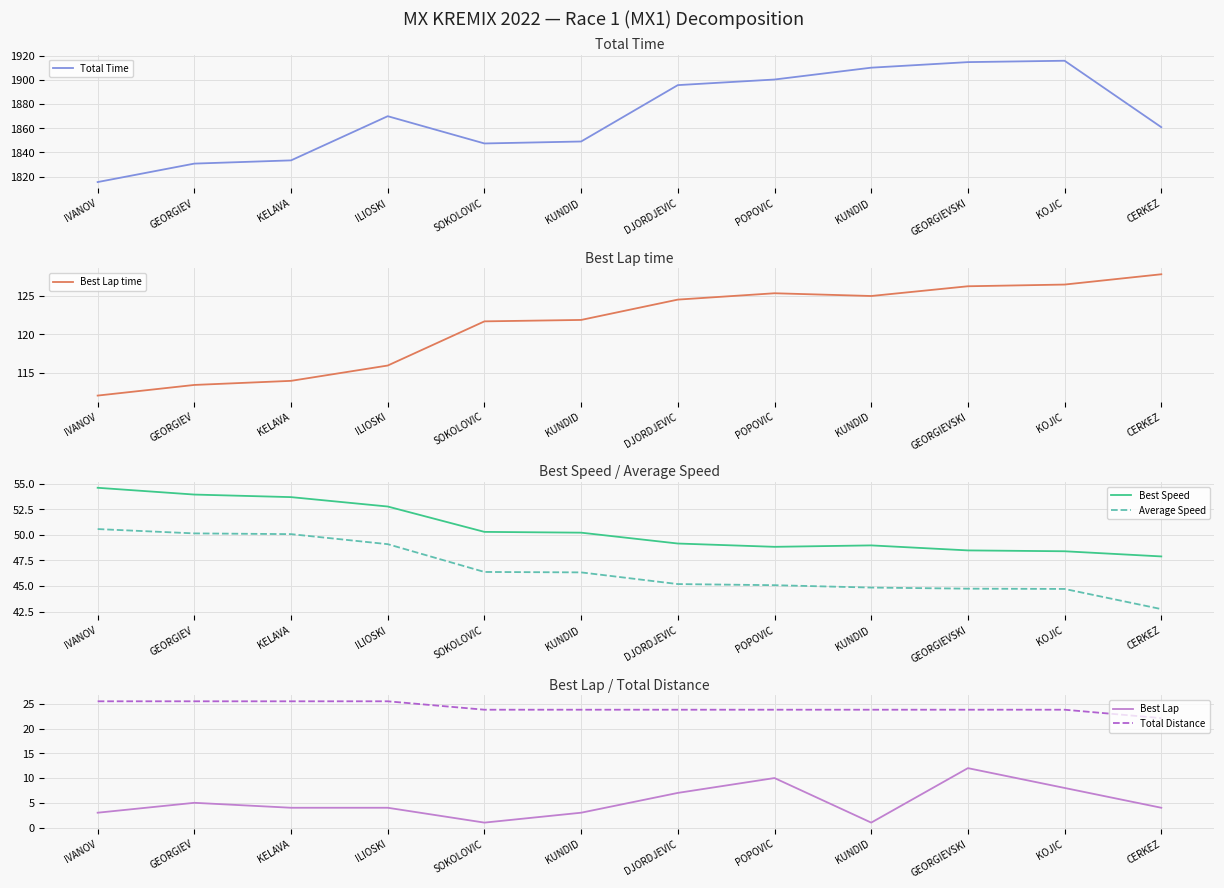

Is the value of Best Lap time at IVANOV greater than the value of Total Distance at GEORGIEV?

Yes